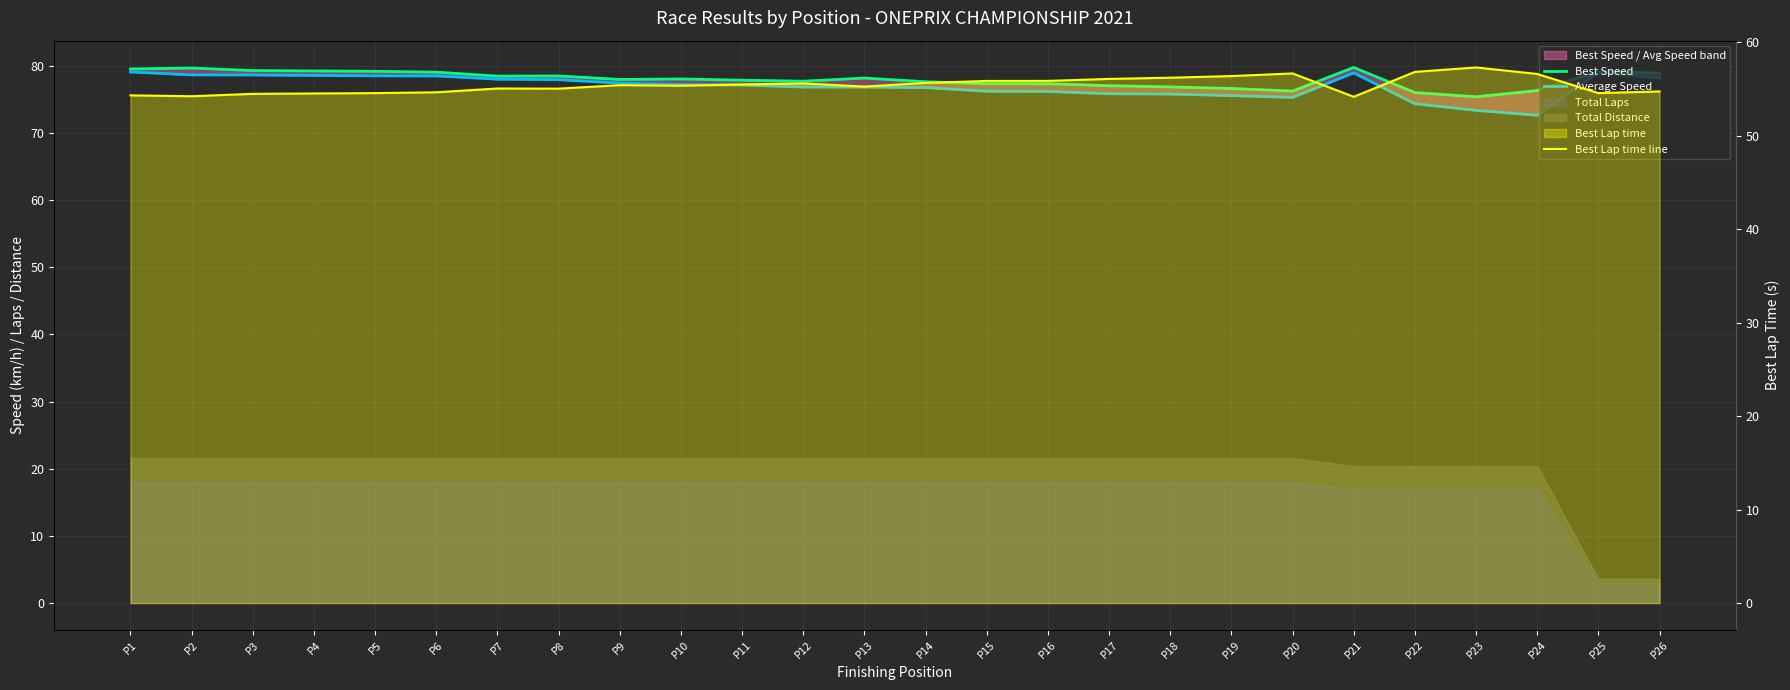

At which label does Best Lap time line first exceed 55?

P7